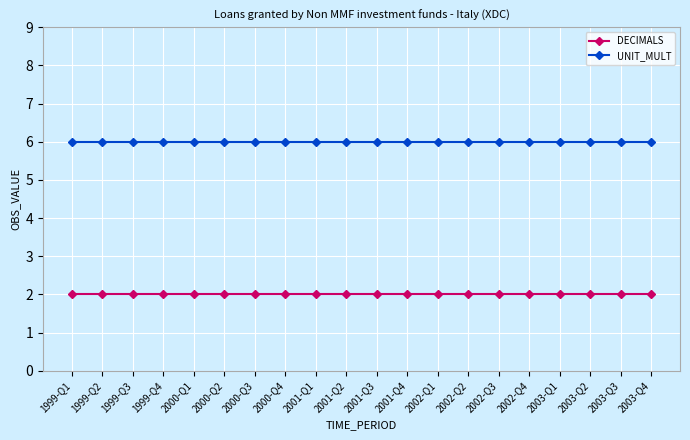

What is the spread (max minus min) of values at 2003-Q3?

4